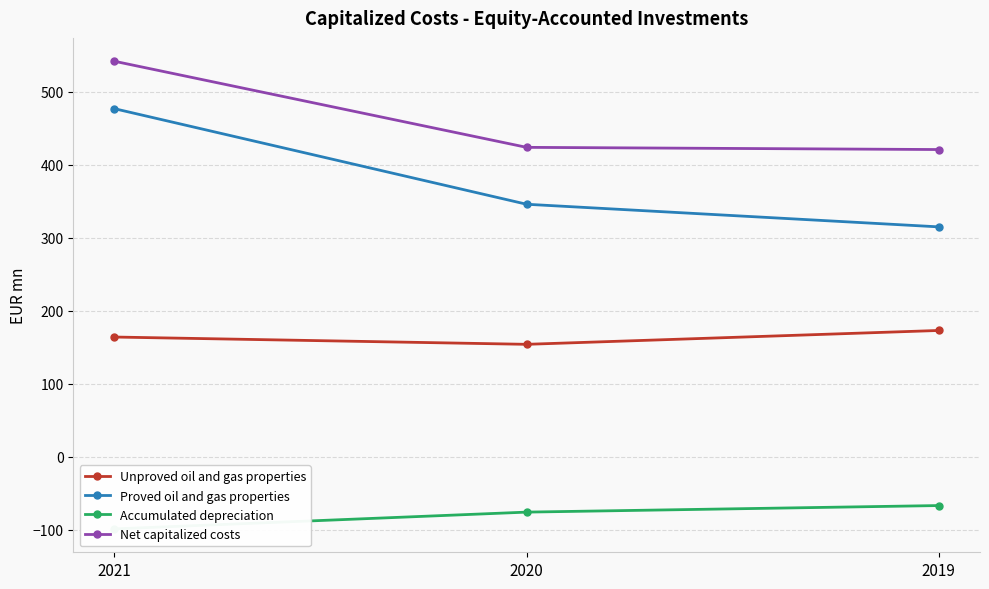

What are all the series names shown in the legend?

Unproved oil and gas properties, Proved oil and gas properties, Accumulated depreciation, Net capitalized costs